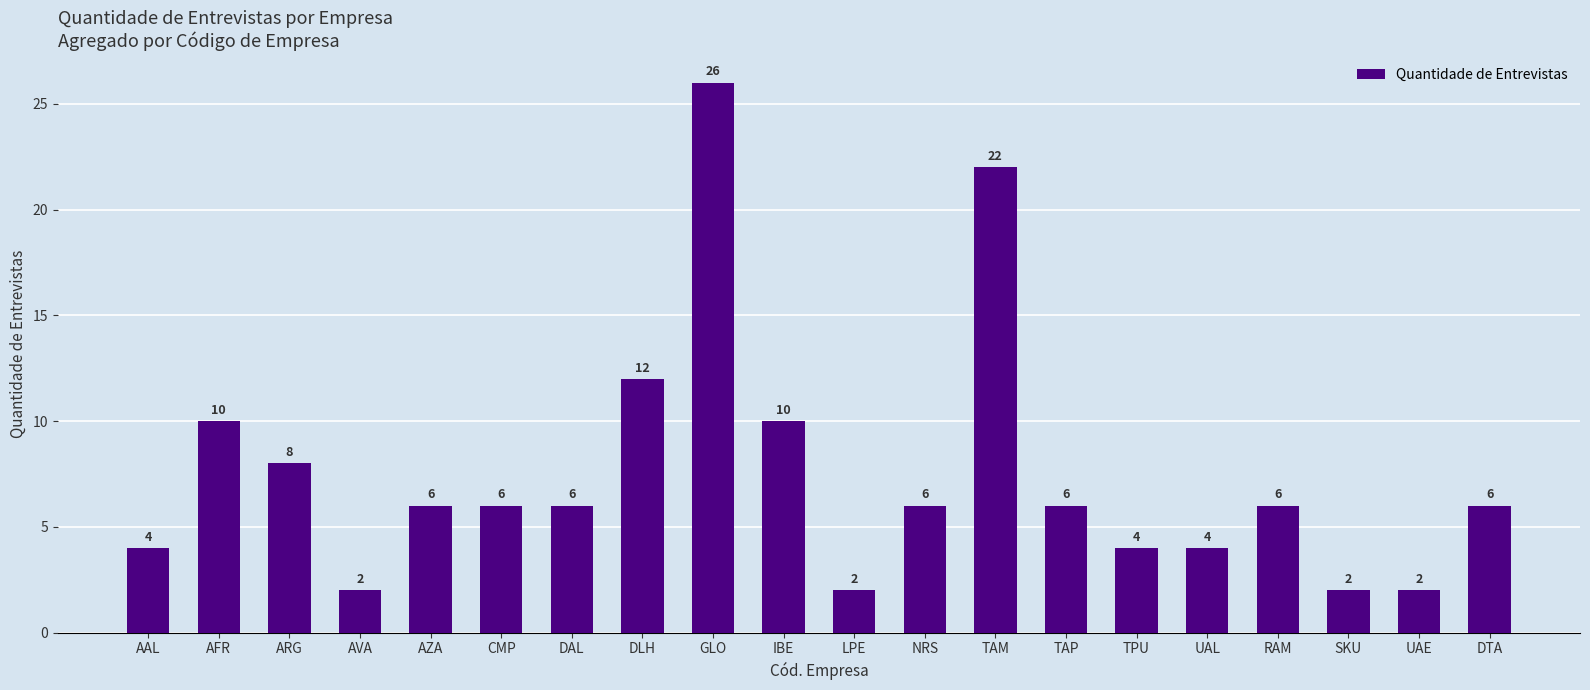

Which label corresponds to the largest value in the chart?

GLO